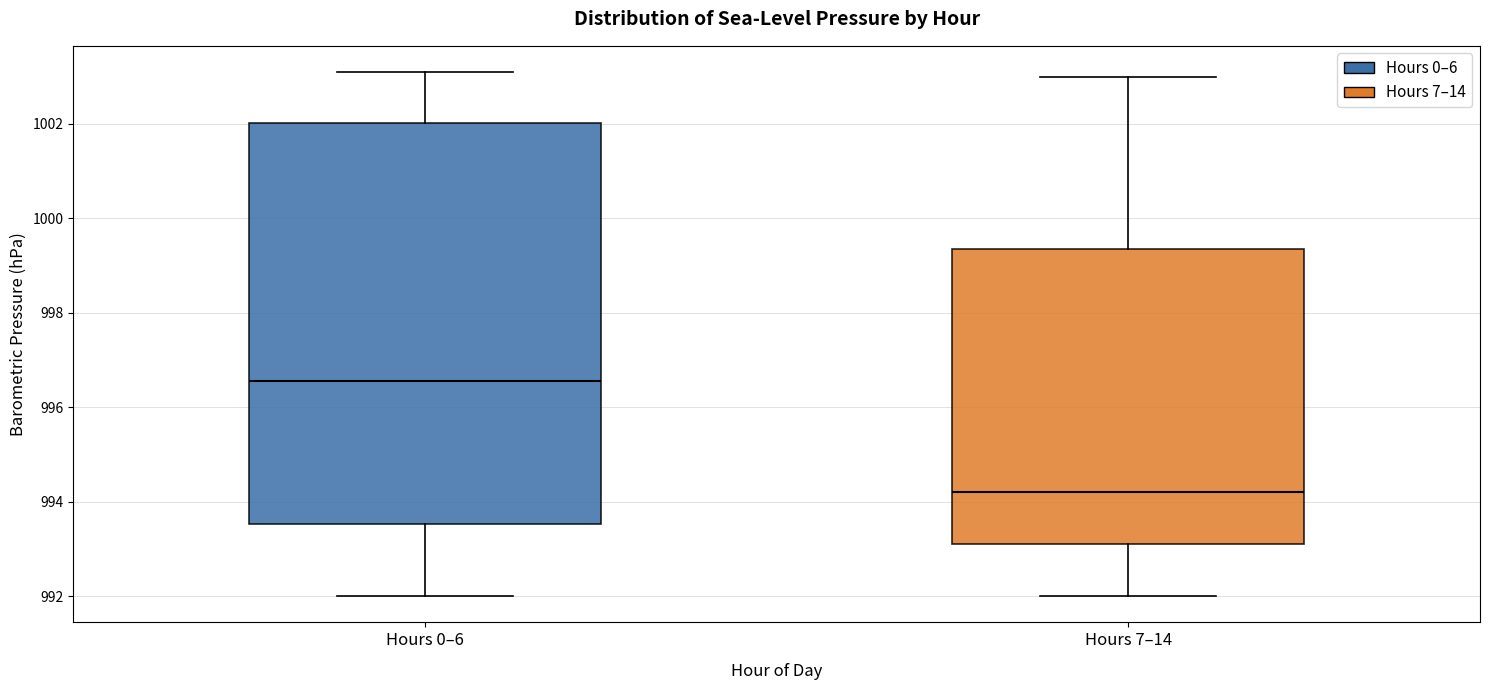

Comparing the boxes themselves (not the whiskers), which one is the tallest?

Hours 0–6